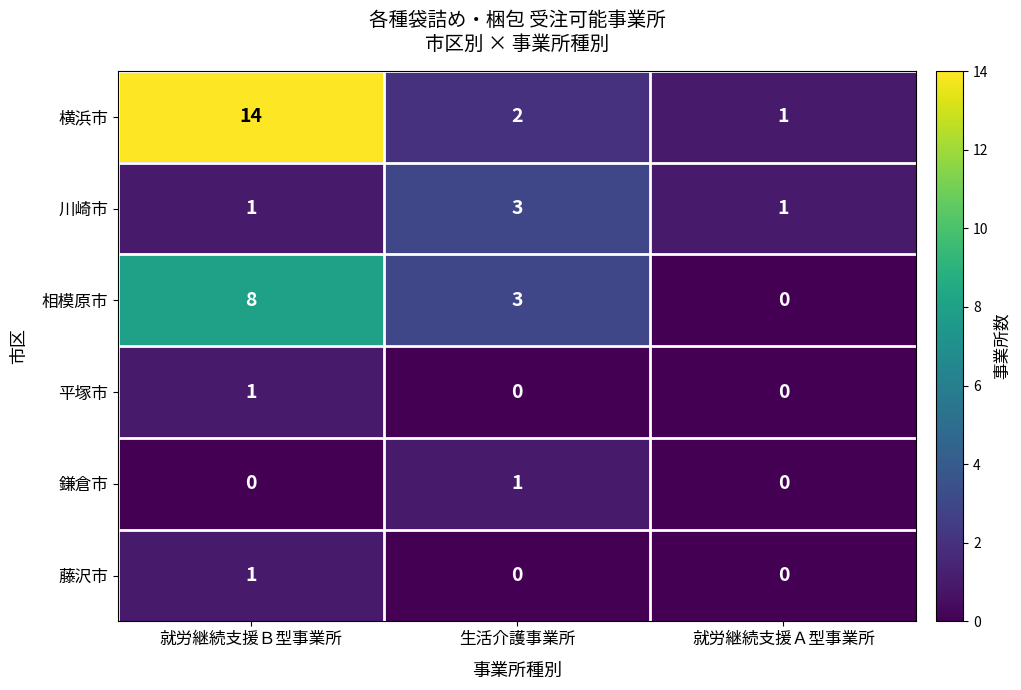

At how many categories does at least one series exceed 4?

1